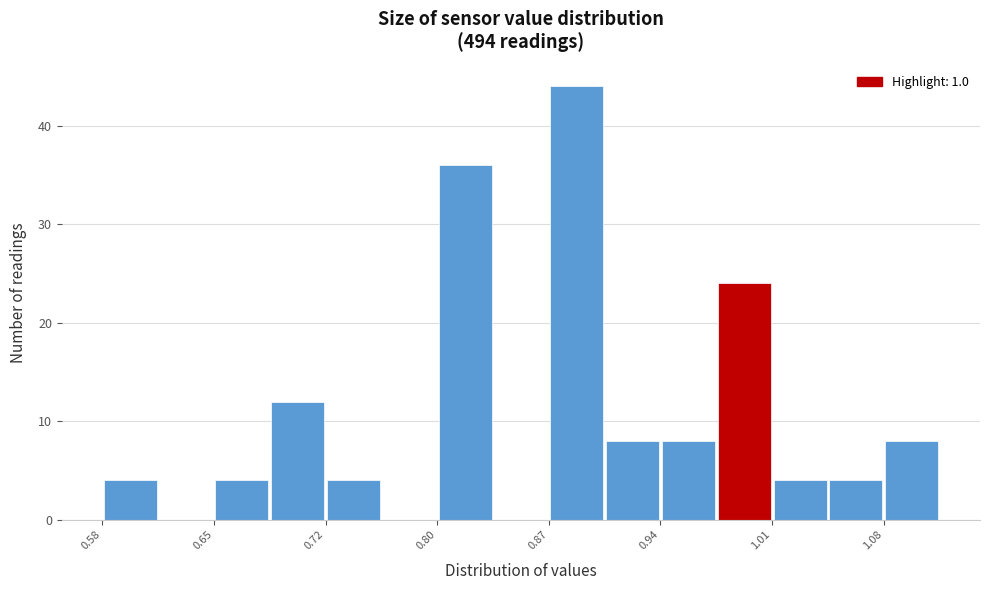

Around what value on the x-axis is the tallest bar? Give the approximate position of its centre, as read against the axis.

0.89